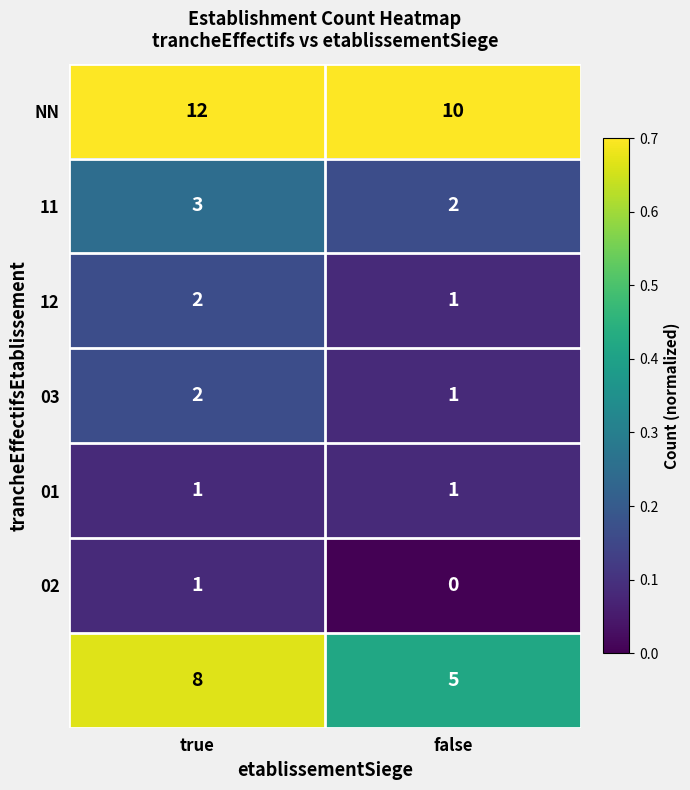

What is the total value across all series at true?

29